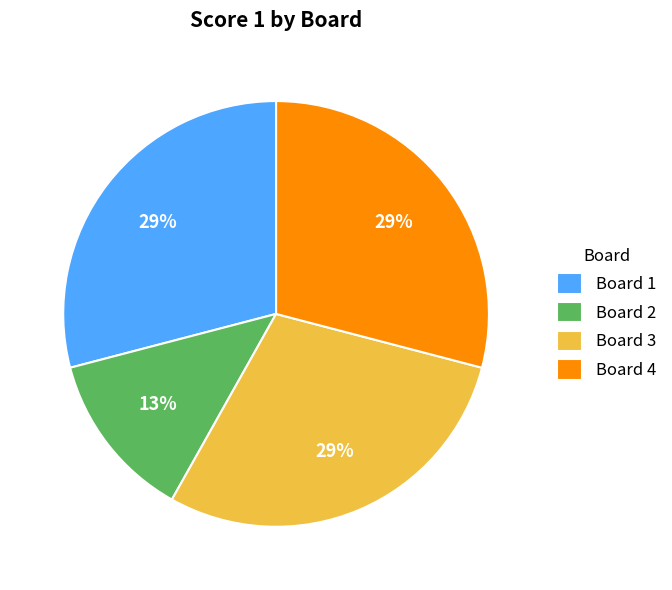

True or false: Board 4 accounts for 29% of the total.

True